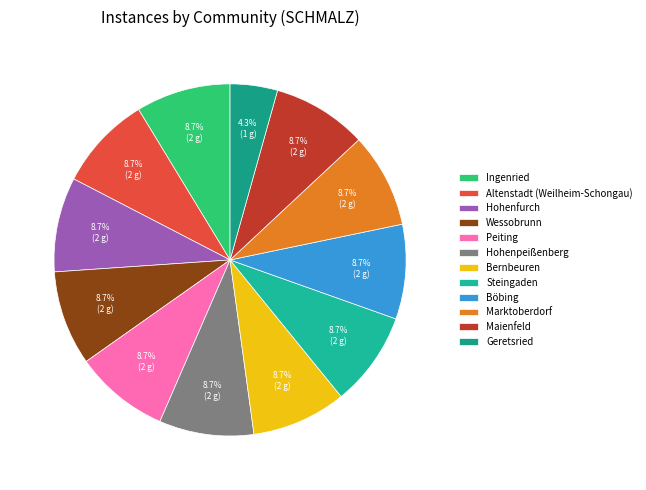

Count the number of slices in the pie.

12